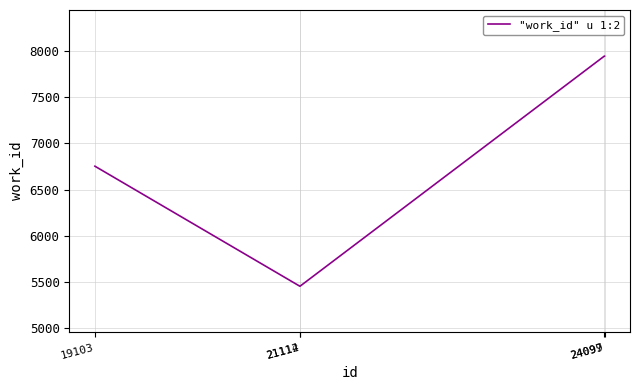

True or false: there are more than 2 points higher than both neighbors.

False